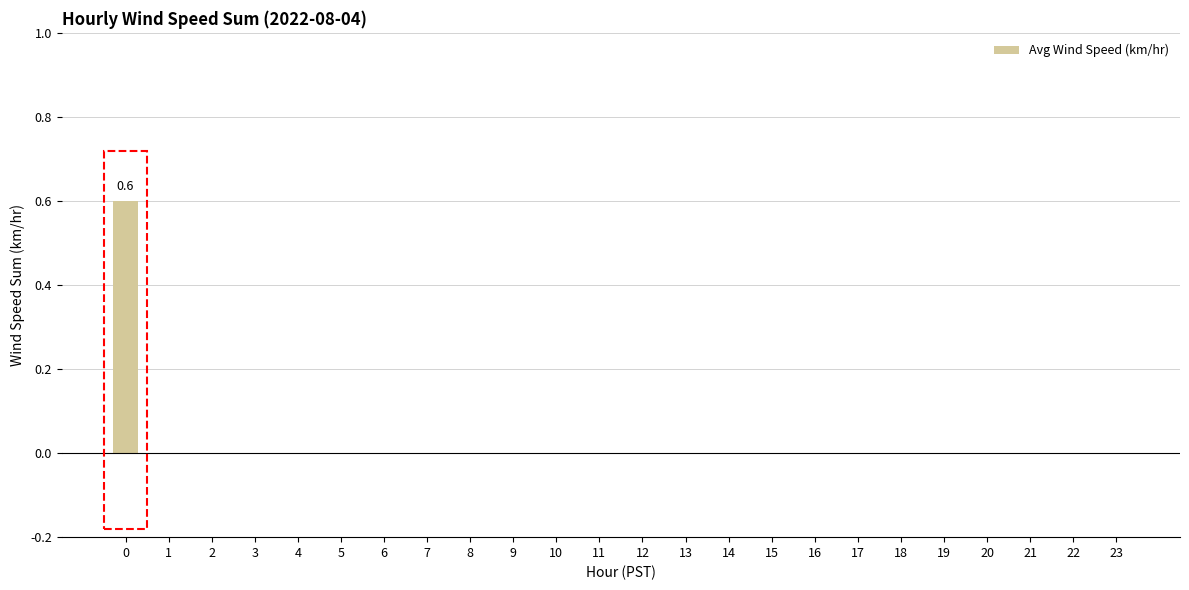

What is the sum of all values?

0.6